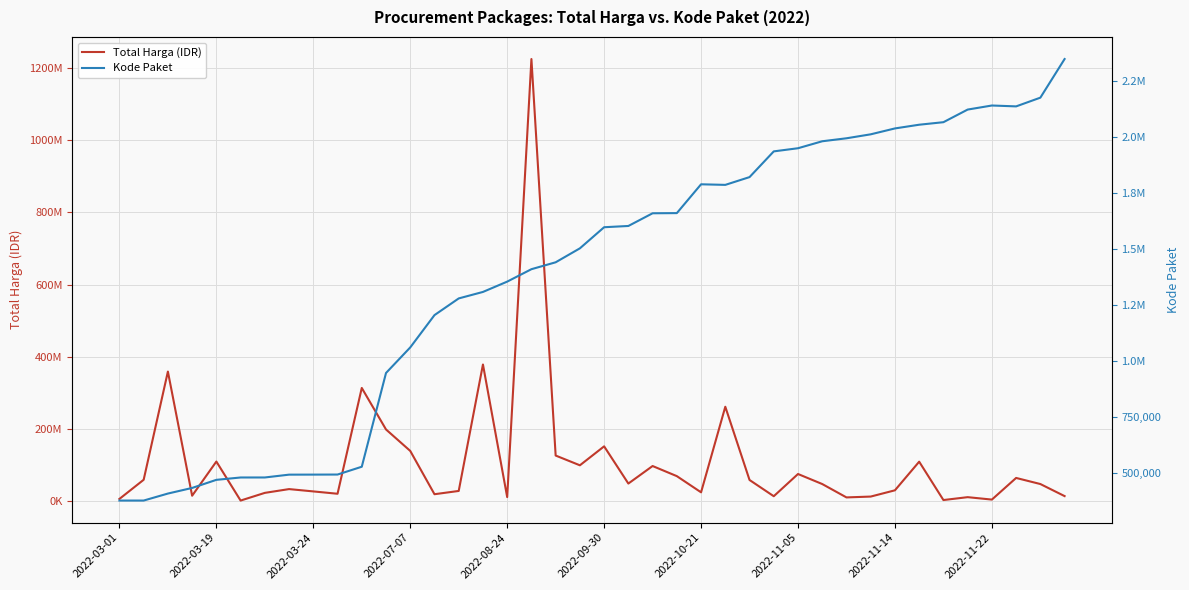

The value of Total Harga (IDR) at 29 is 48140000. True or false?

True